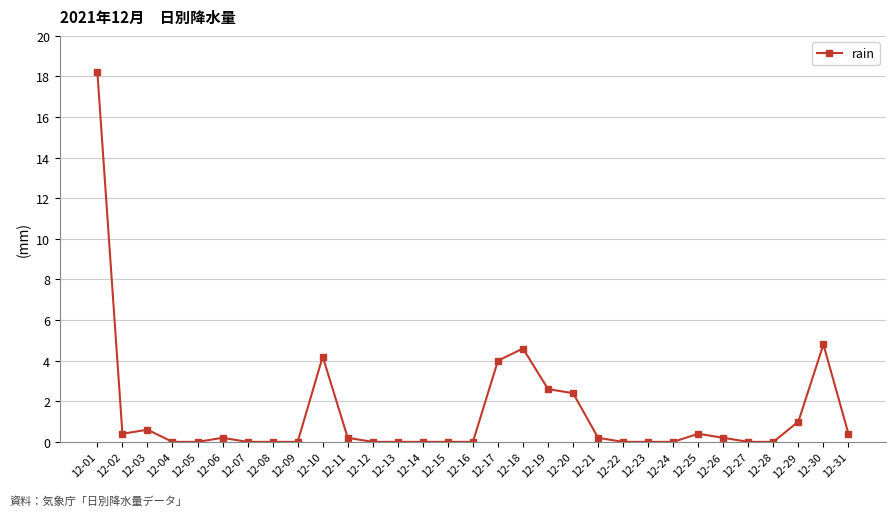

At which category does the chart reach its peak across all series?

12-01